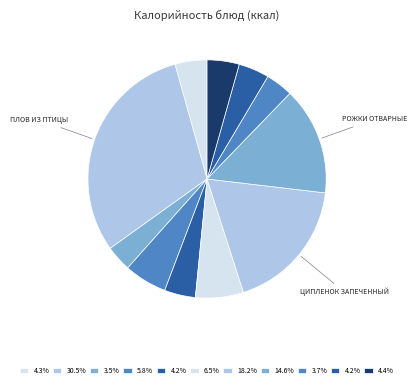

How many segments does this pie chart have?

11